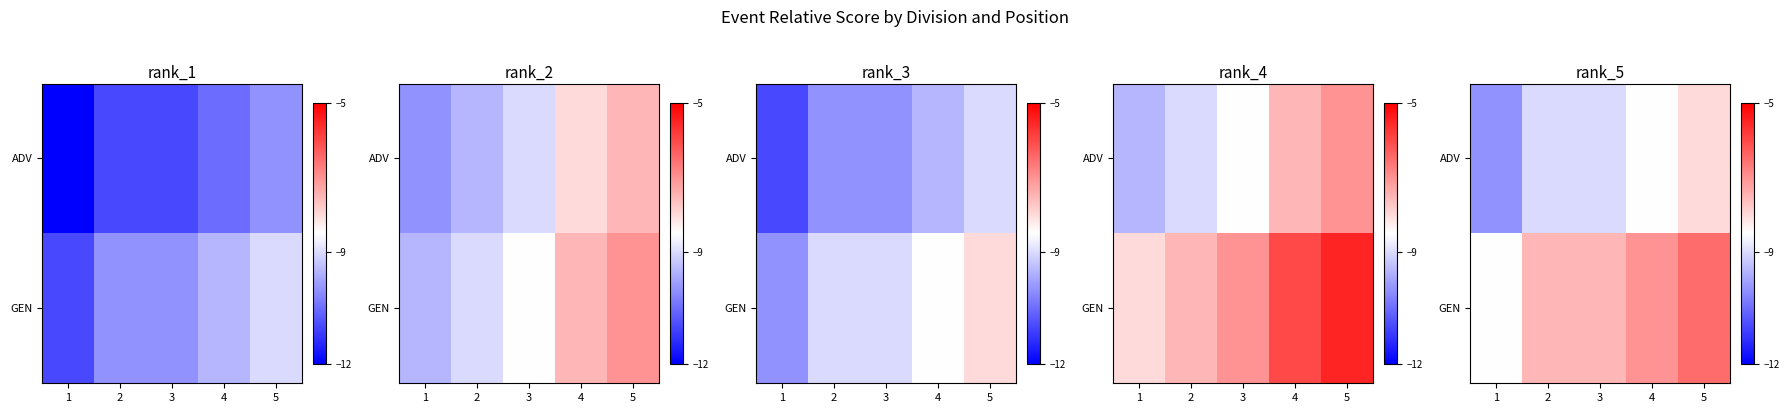

Which category has the lowest value across all series?

1